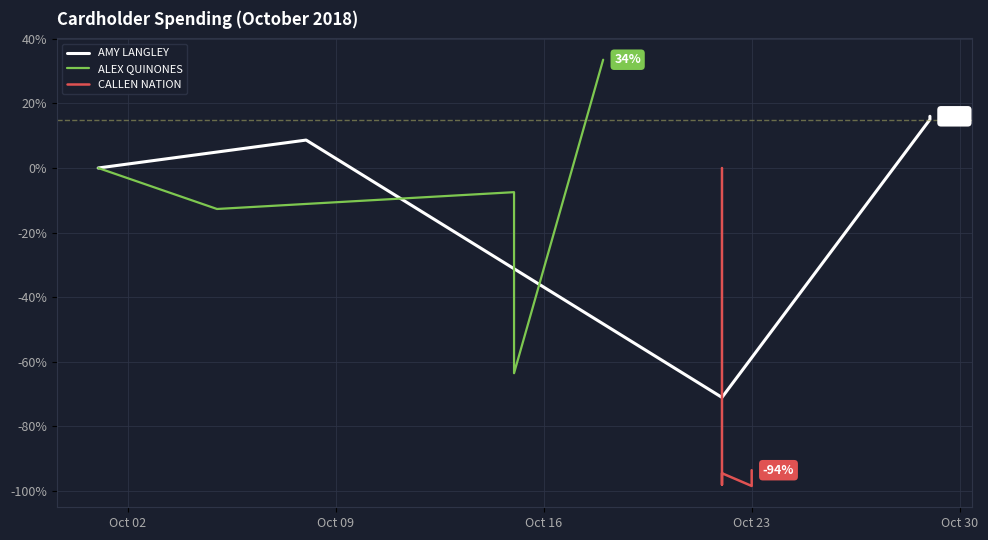

Which label corresponds to the smallest value in the chart?

Oct 23